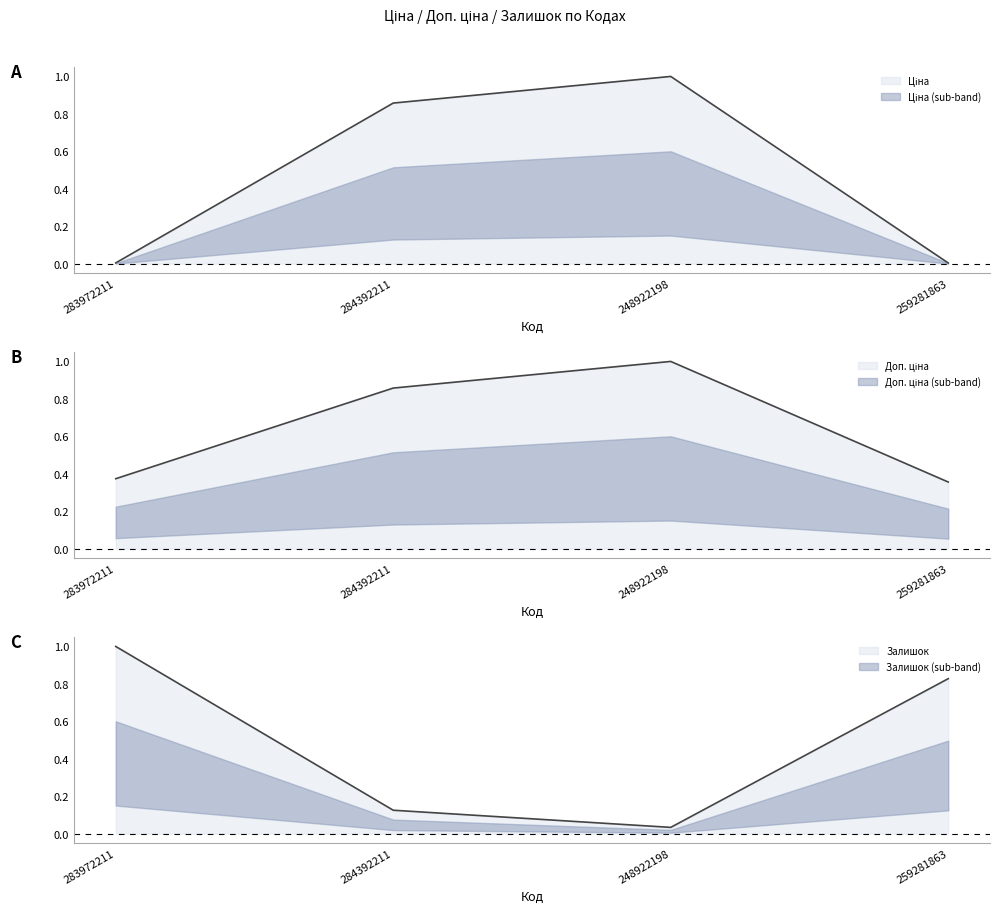

At which label does Доп. ціна reach its minimum?

259281863